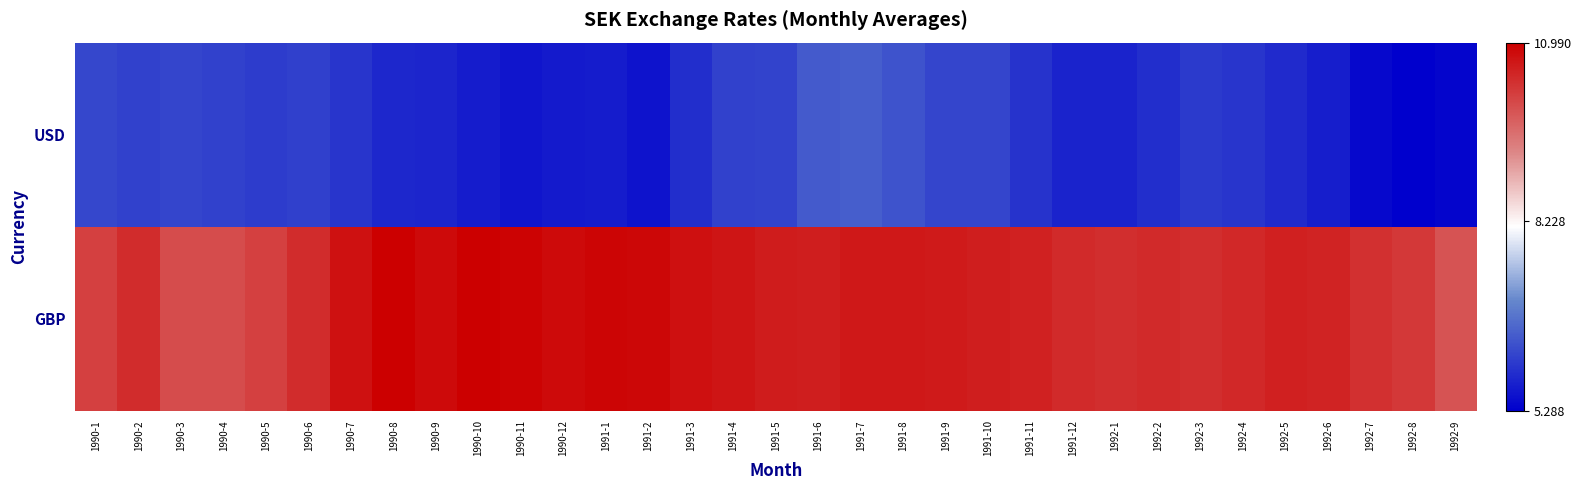

How many series are shown in this chart?

2